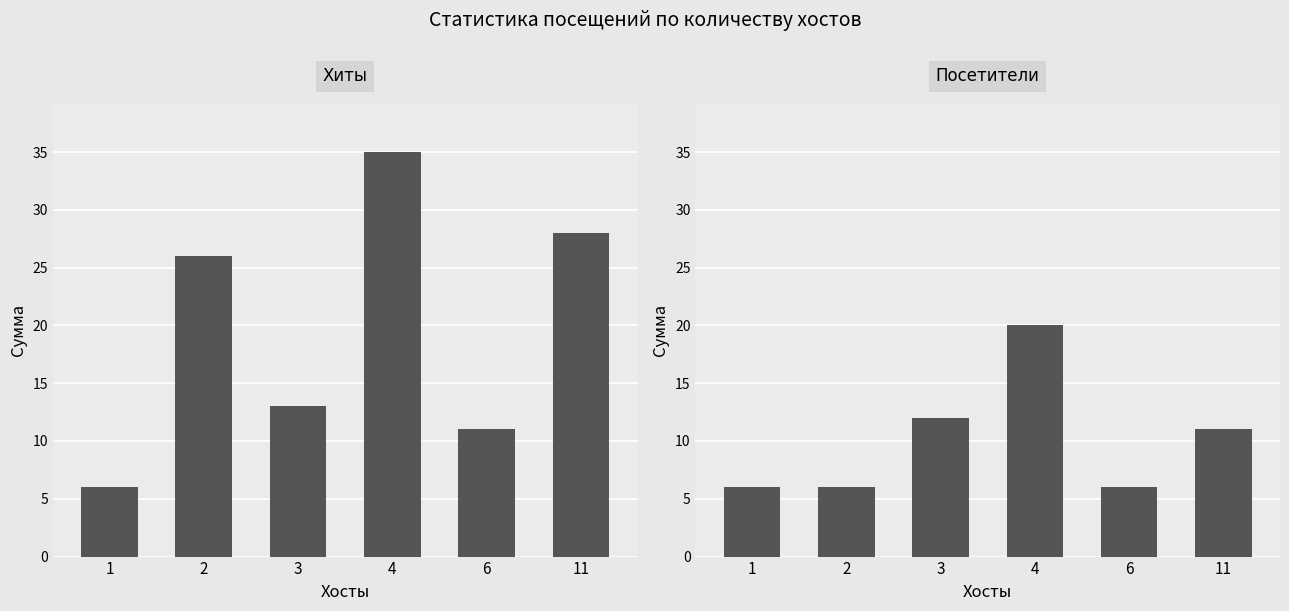

Where is Хиты nearest to the value 20?

2